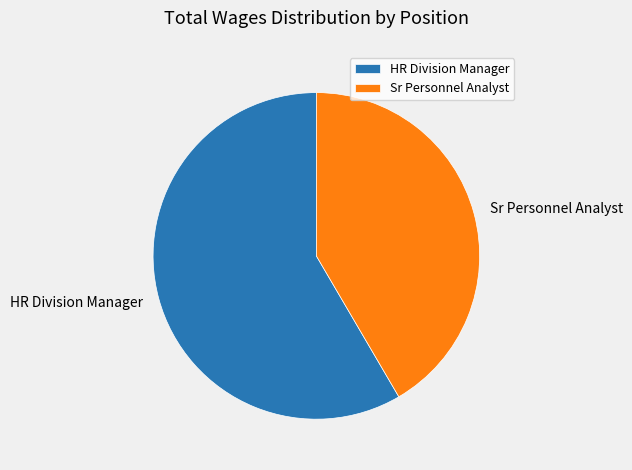

Approximately how many times larger is the value at Sr Personnel Analyst compared to HR Division Manager?

0.7